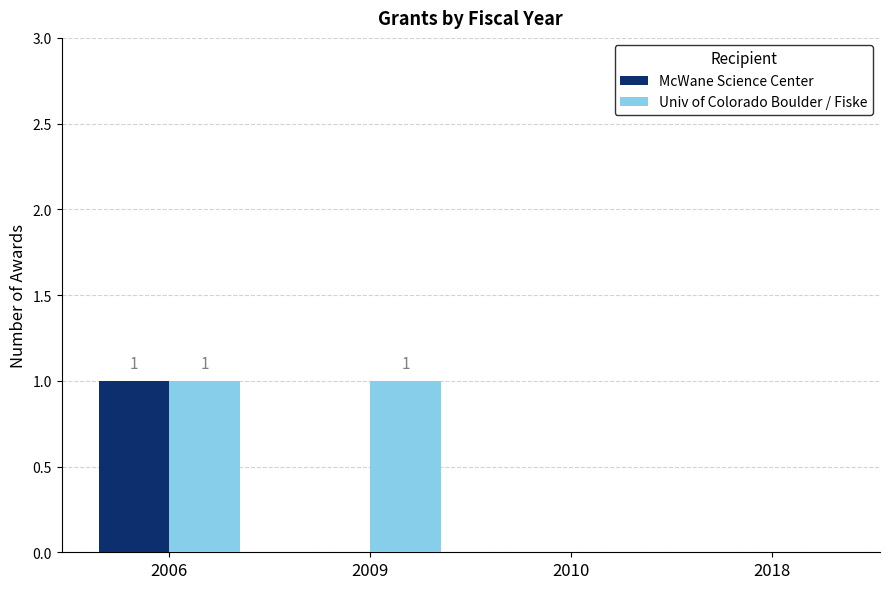

Count the McWane Science Center values in the range 0 to 1.

4